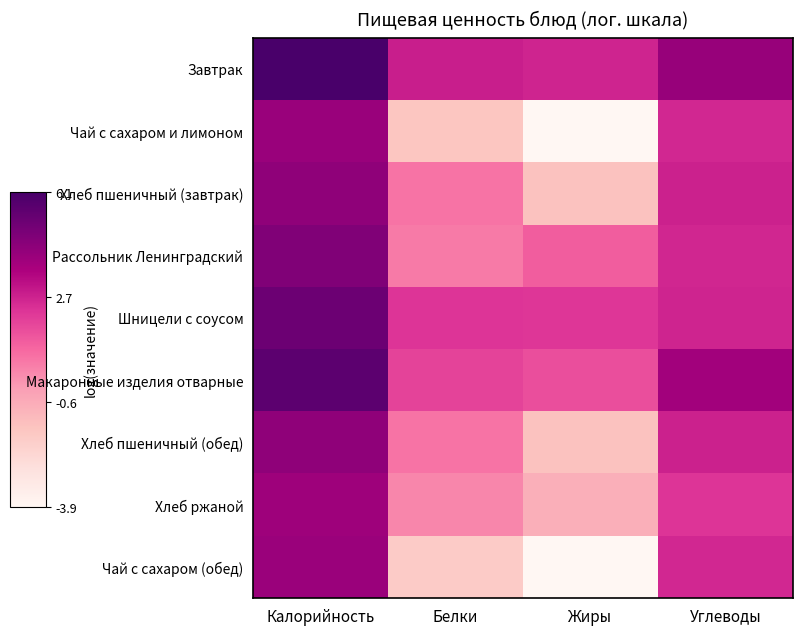

What is the total value across all series at Белки?

6.6